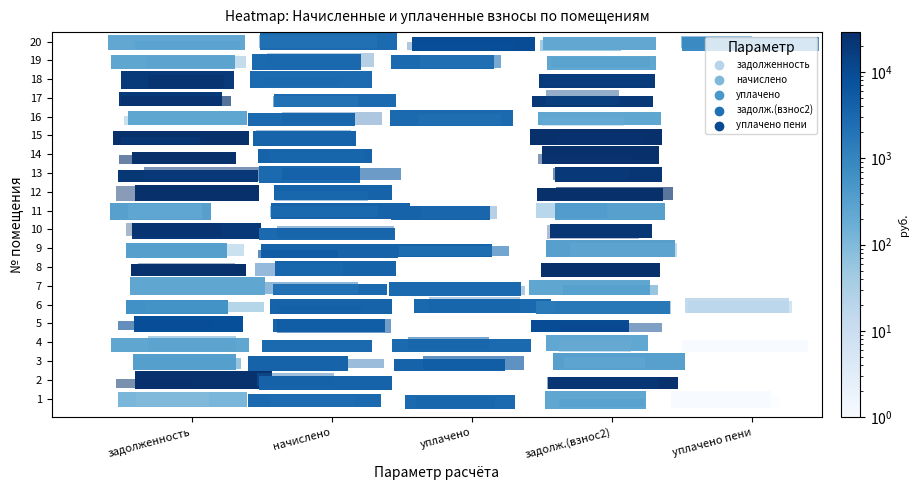

Is it true that 5 equals 276.8 at 9?

False